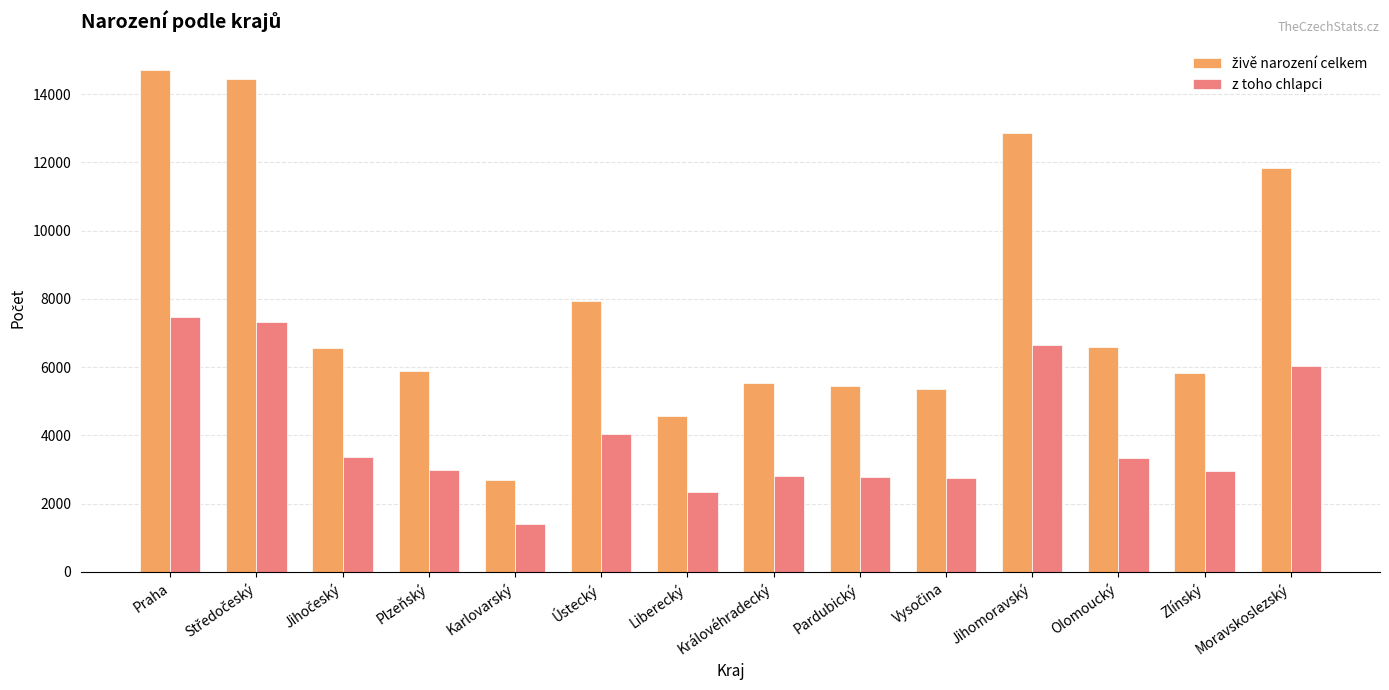

What is the average value of the z toho chlapci series?

4020